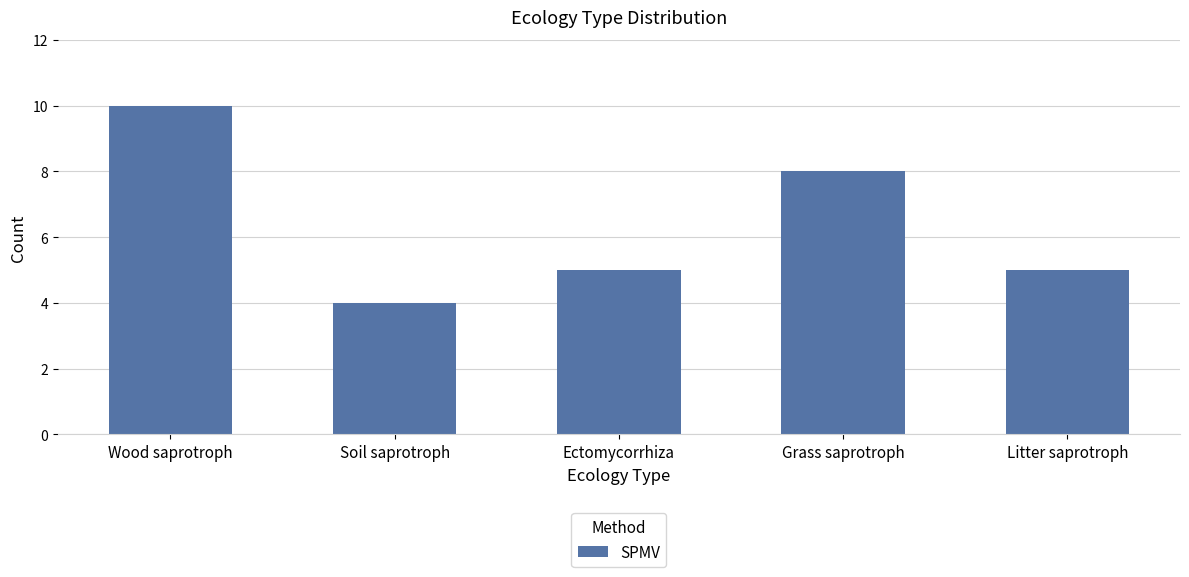

The value at Ectomycorrhiza is 2. True or false?

False